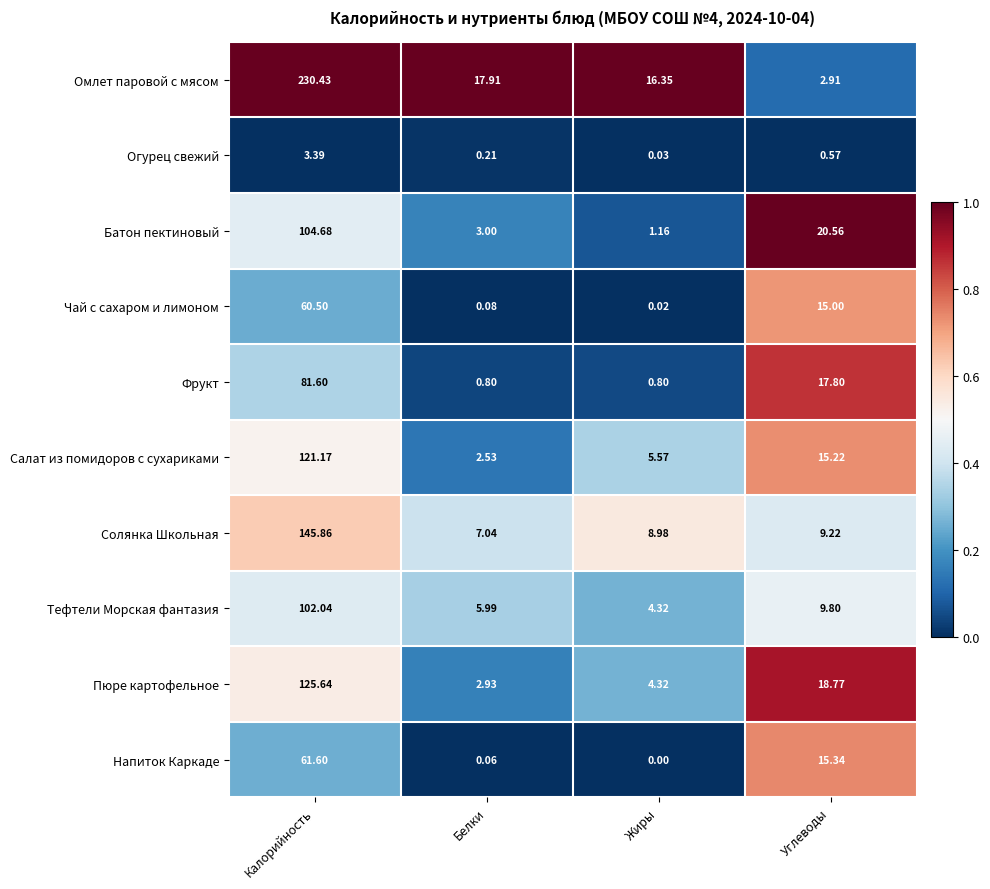

Between Белки and Жиры, which series saw the biggest shift?

Салат из помидоров с сухариками